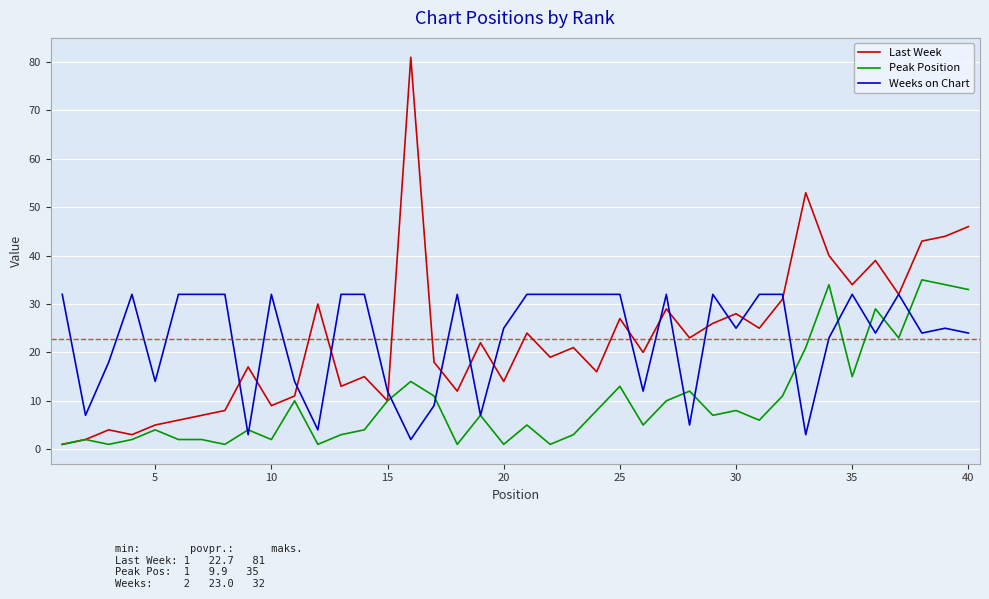

What is the highest value of the Last Week series?

81